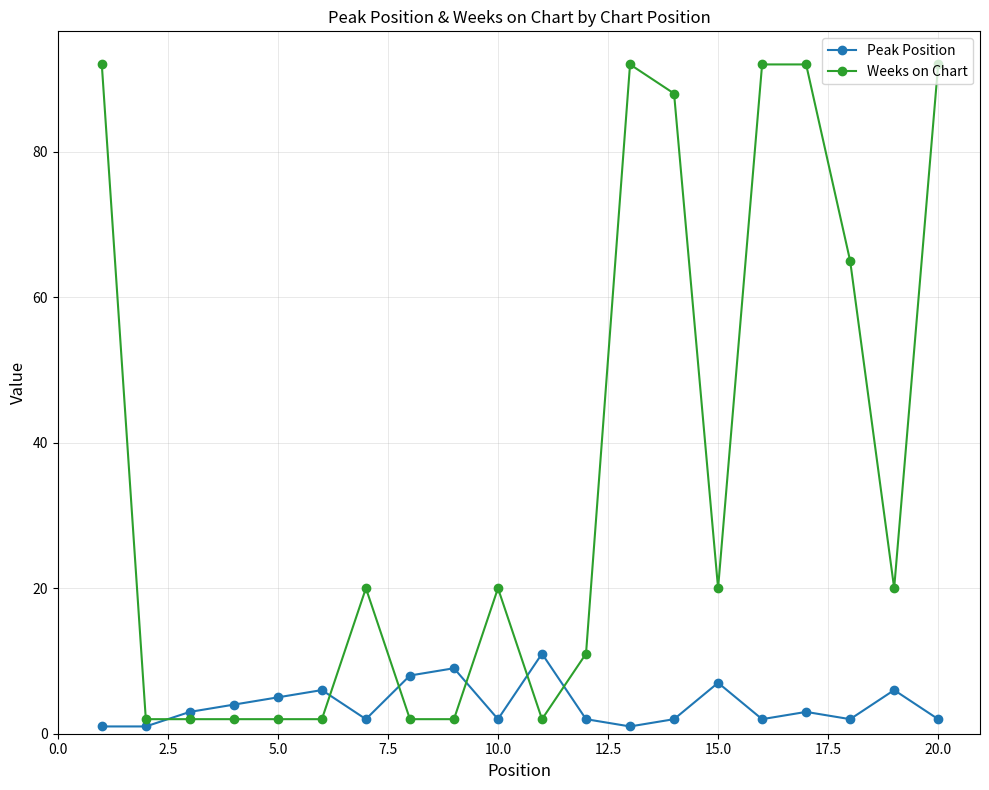

How many data points does each series have?

20